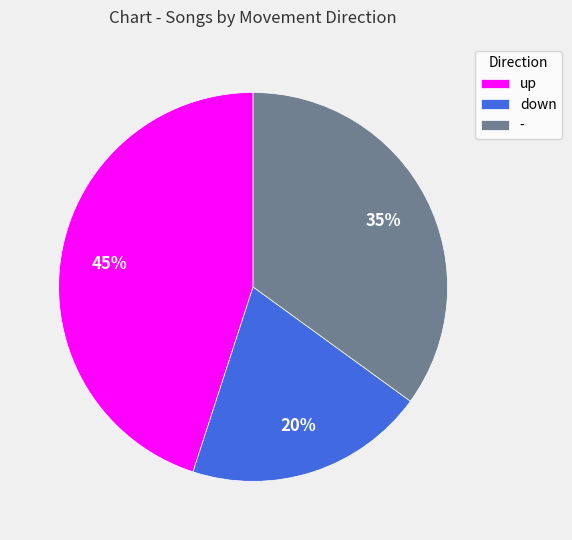

To the nearest percent, what is the average slice percentage?

33%